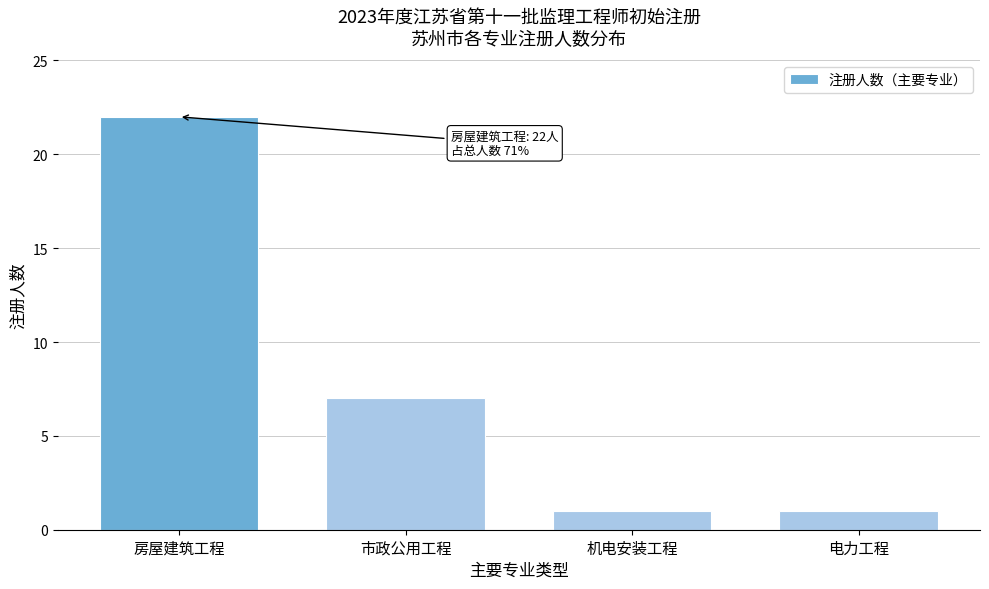

Reading left to right, list all the values displayed in this chart.

房屋建筑工程=22	市政公用工程=7	机电安装工程=1	电力工程=1